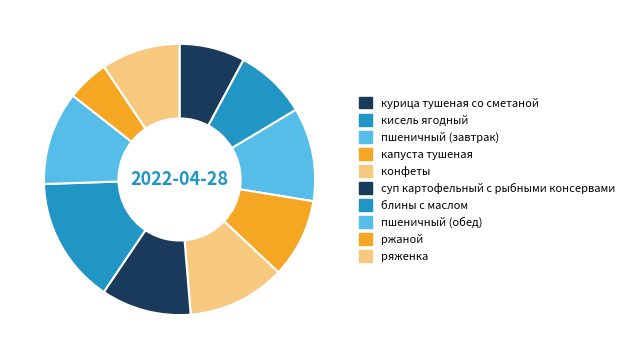

Is it true that ржаной is 5% of the pie?

True